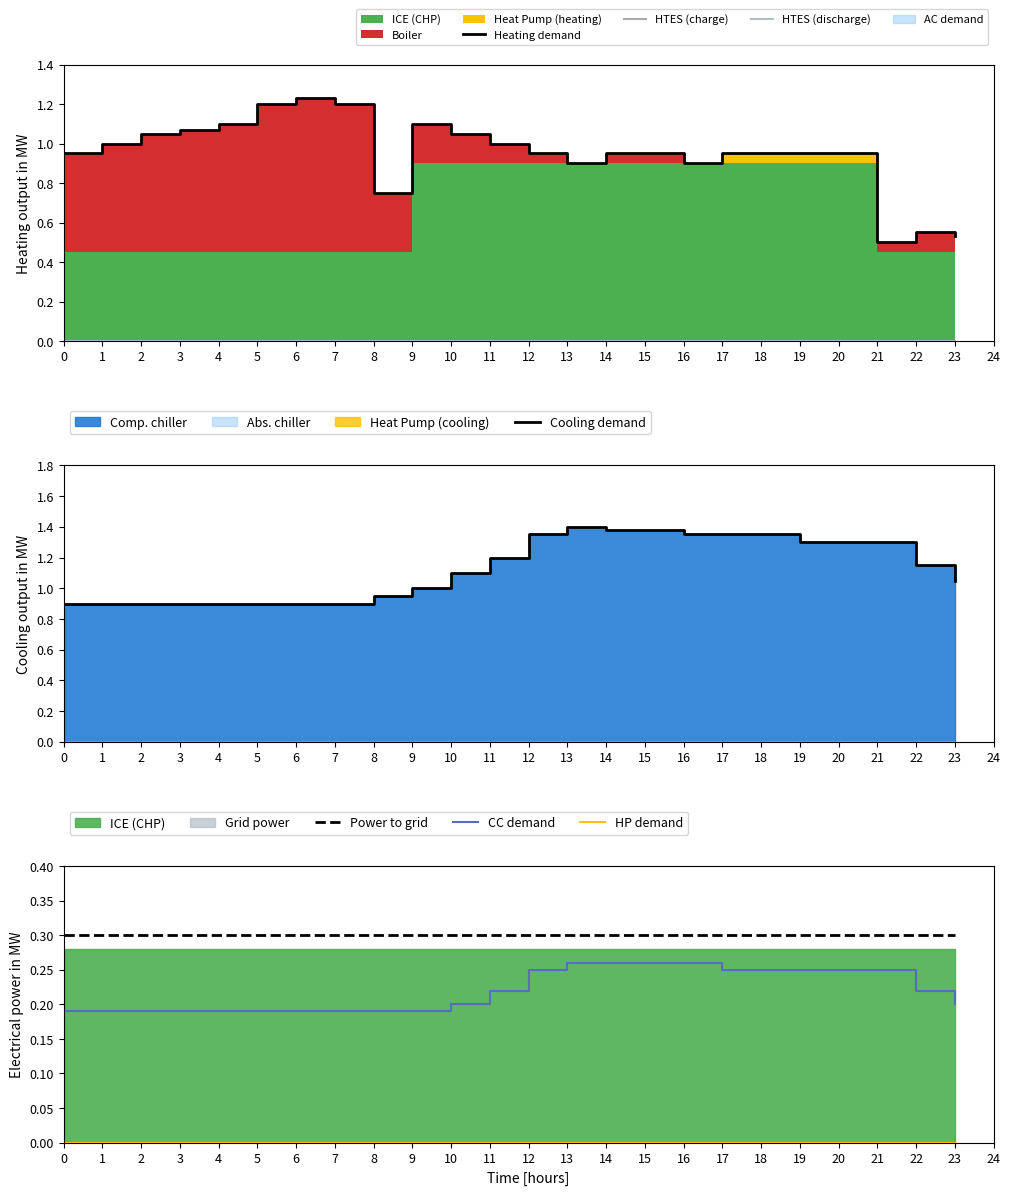

How many series are shown in this chart?

4